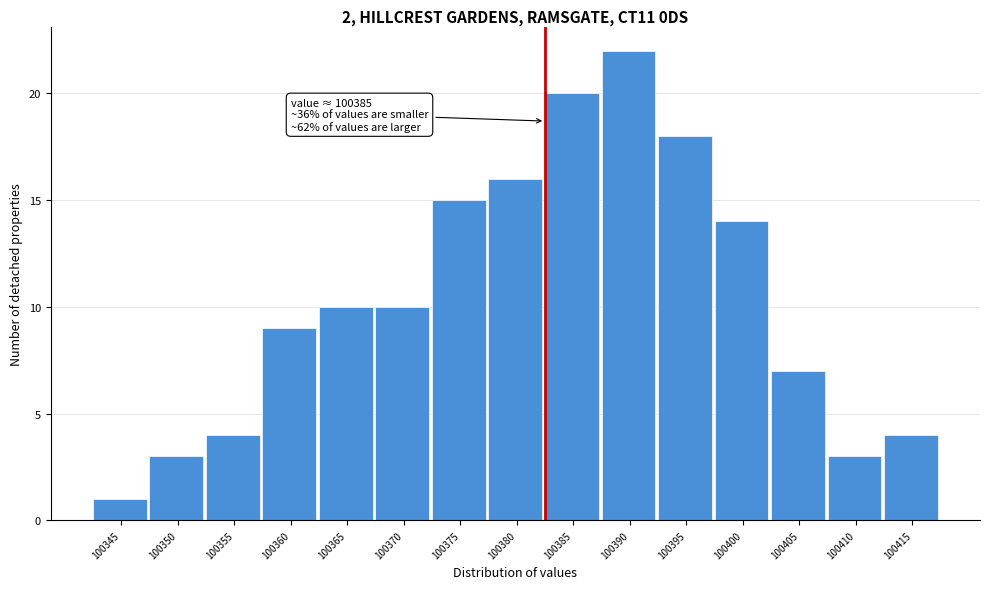

Reading left to right, transcribe all the data shown in this chart.

1	3	4	9	10	10	15	16	20	22	18	14	7	3	4